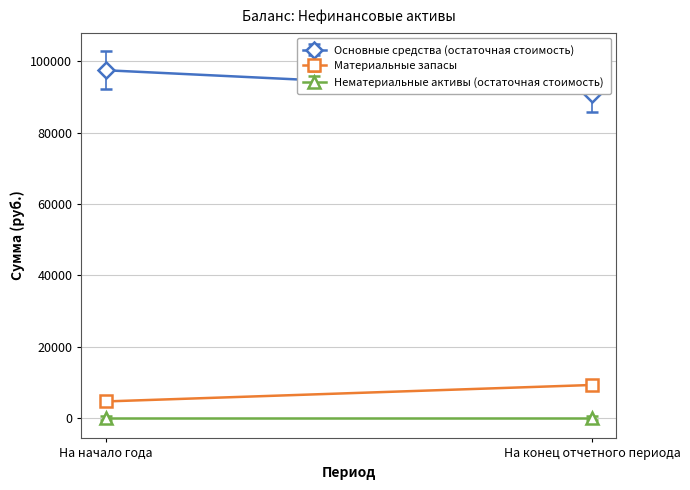

Reading right to left, transcribe all the data shown in this chart.

Основные средства (остаточная стоимость): 90960.8	97499.1
Материальные запасы: 9305.6	4690.8
Нематериальные активы (остаточная стоимость): 0.0	0.0